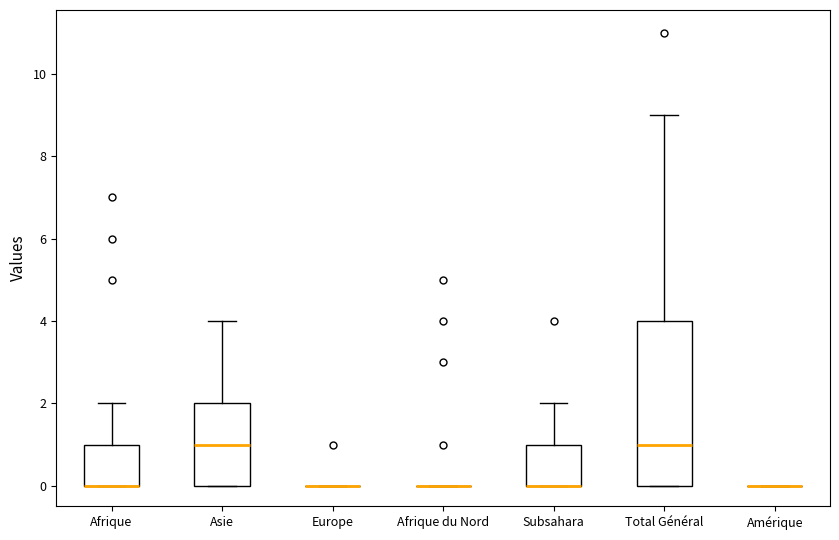

Reading left to right, read every box against the y-axis: the position of its median line, the range the box covers, and the ends of its whiskers. The values are not printed on the chart, so give them approximately, as read against the axis.

Afrique: median 0 (drawn on the box's lower edge), box 0 to 1, whiskers 0 to 2
Asie: median 1, box 0 to 2, whiskers 0 to 4
Europe: box collapsed to a line at 0, whiskers 0 to 0
Afrique du Nord: box collapsed to a line at 0, whiskers 0 to 0
Subsahara: median 0 (drawn on the box's lower edge), box 0 to 1, whiskers 0 to 2
Total Général: median 1, box 0 to 4, whiskers 0 to 9
Amérique: box collapsed to a line at 0, whiskers 0 to 0